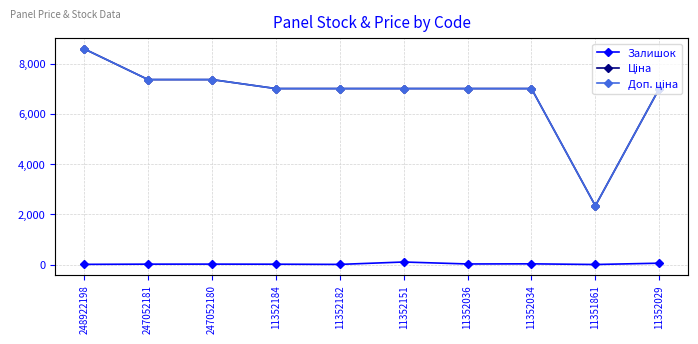

Rank the categories by Залишок value from highest to lowest.

11352151, 11352029, 11352034, 11352036, 247052180, 247052181, 11352184, 248922198, 11352182, 11351861